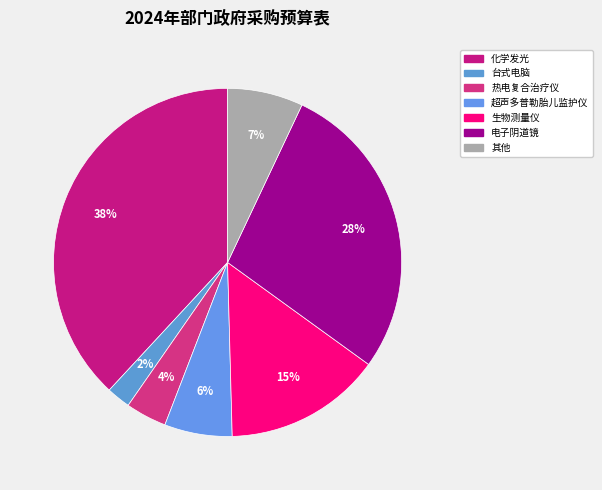

Count the number of slices in the pie.

7